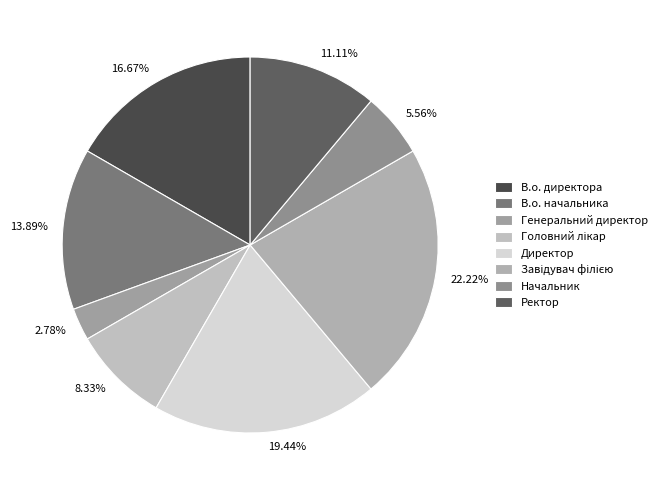

Is the sum of 2.78% and 8.33% greater than half?

No